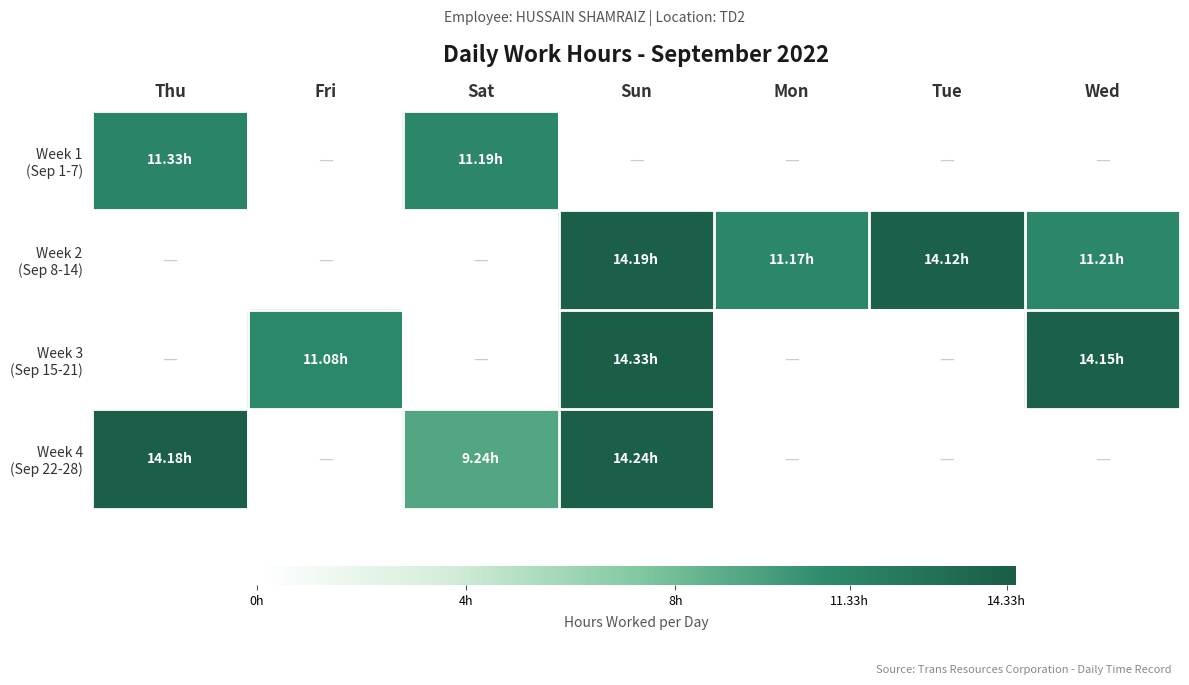

Rank the series at Fri from highest to lowest value.

Week 3 (Sep 15-21), Week 1 (Sep 1-7), Week 2 (Sep 8-14), Week 4 (Sep 22-28)